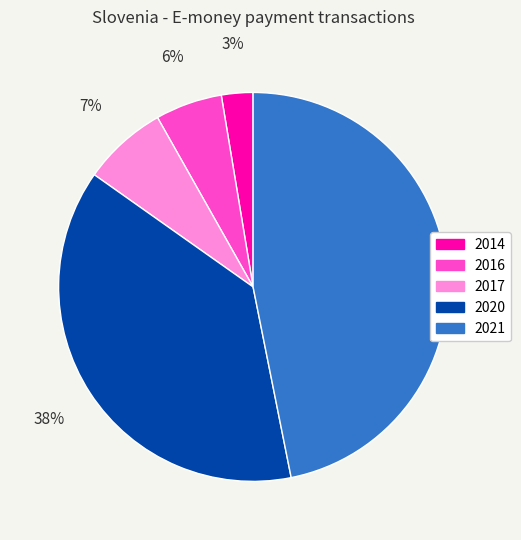

True or false: 2014 accounts for 3% of the total.

True